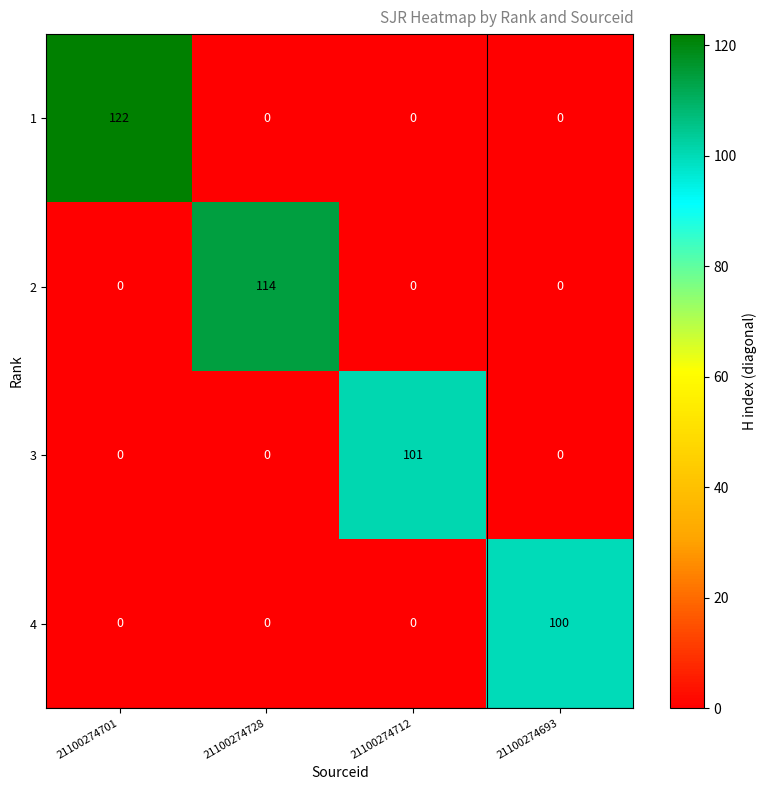

What is the difference between the maximum and second lowest values in the 1 series?

122